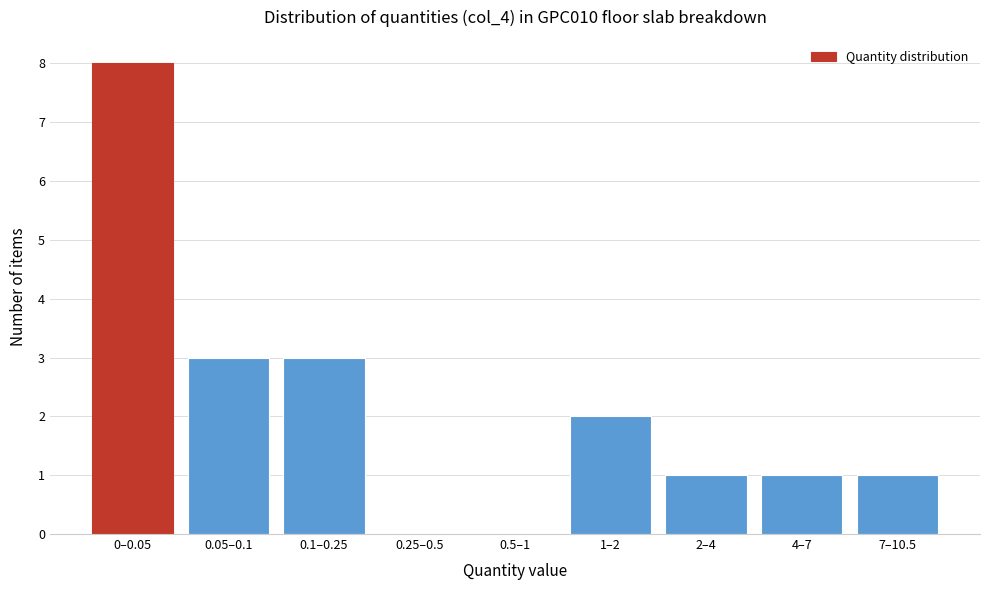

Reading right to left, transcribe all the data shown in this chart.

7–10.5=1	4–7=1	2–4=1	1–2=2	0.5–1=0	0.25–0.5=0	0.1–0.25=3	0.05–0.1=3	0–0.05=8